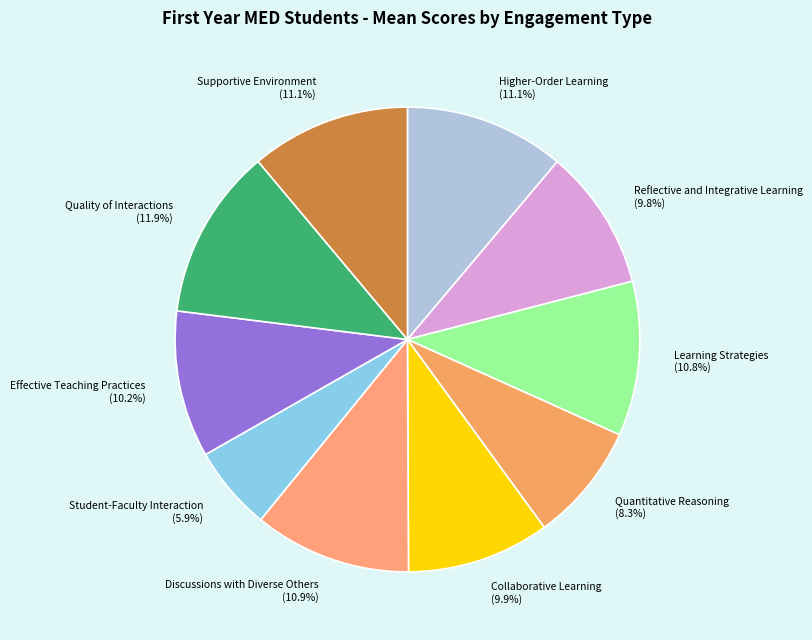

Is Reflective and Integrative Learning the majority of the pie?

No